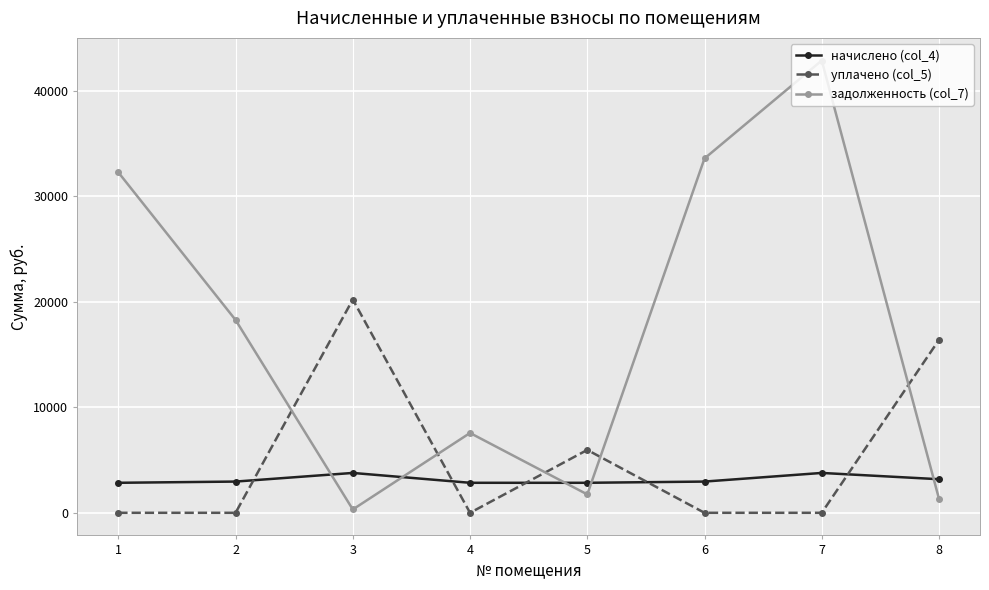

The value of уплачено (col_5) at 6 is 0.0. True or false?

True